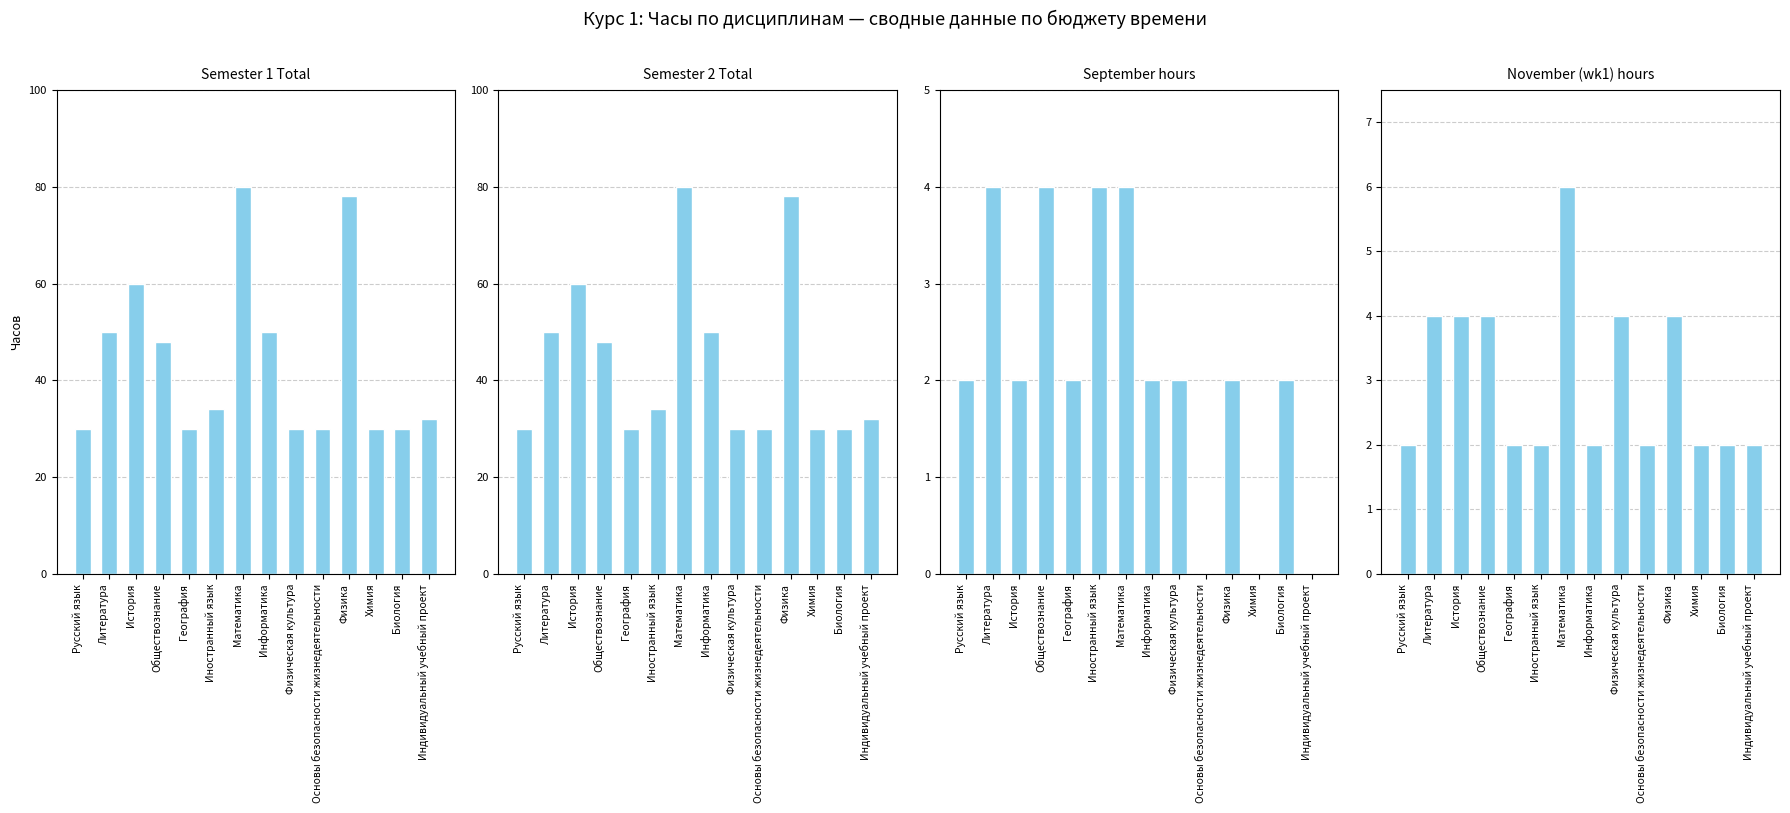

At which label does Semester 1 Total first exceed 34?

Литература